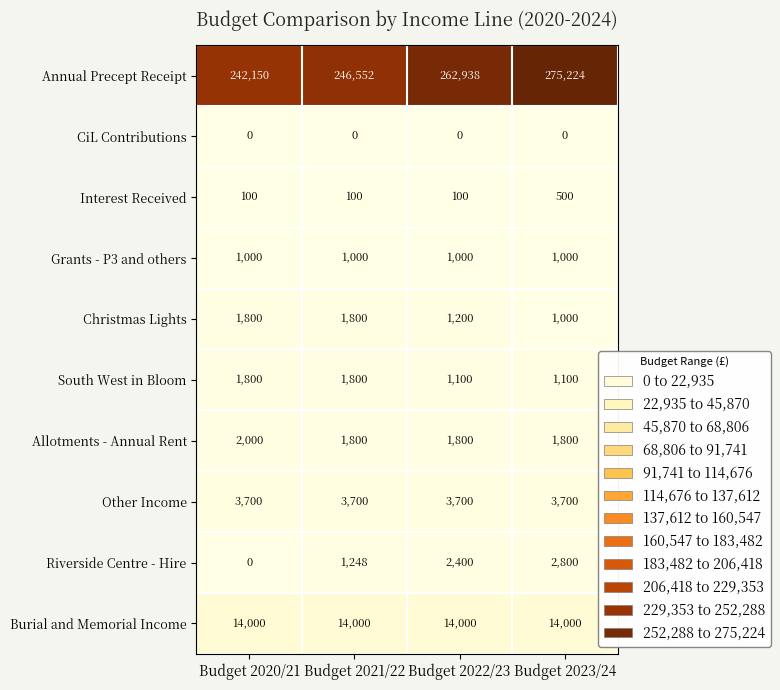

What is the difference between the second highest and minimum values in the Riverside Centre - Hire series?

2400